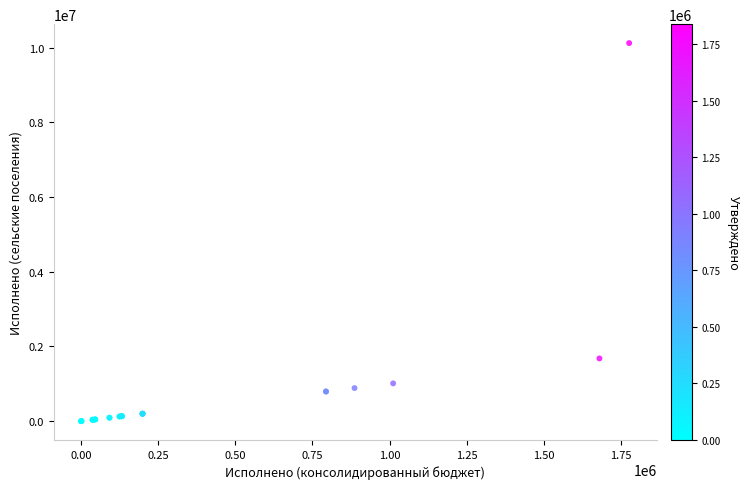

What Y value in the scatter plot is closest to 5063331?

1679866.8